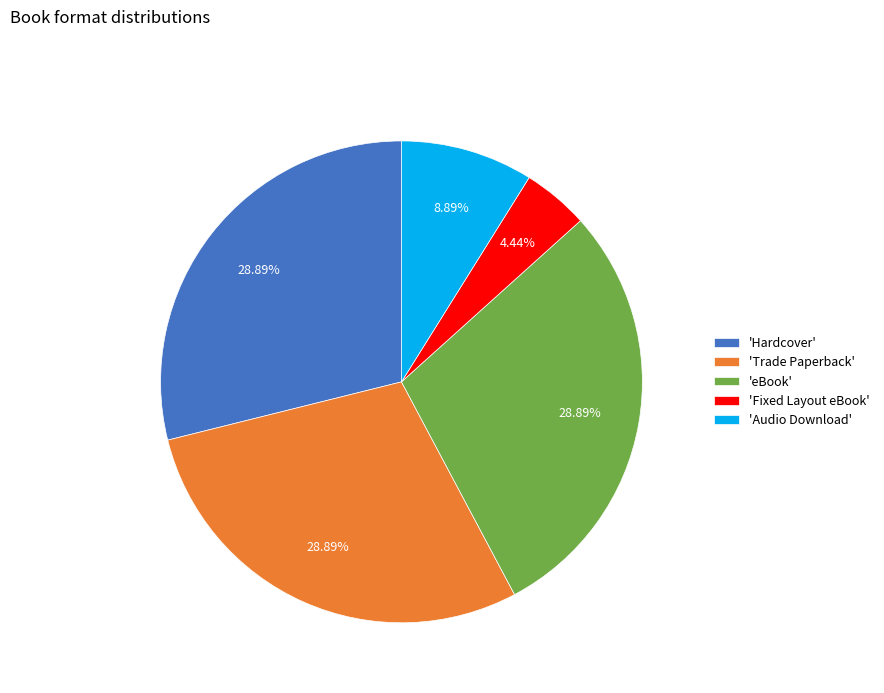

Does 'Fixed Layout eBook' account for over 50% of the chart?

No